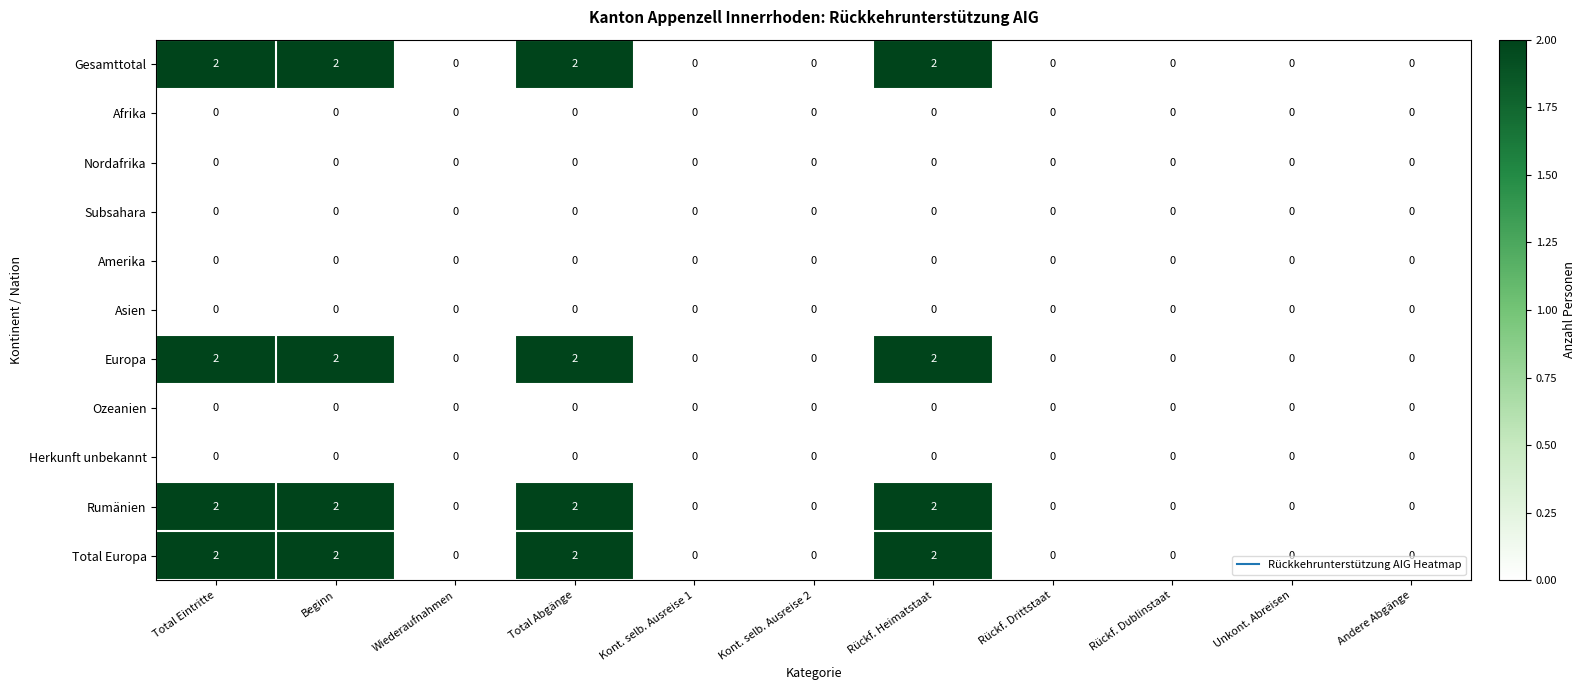

The value of Asien at Total Abgänge is 0. True or false?

True